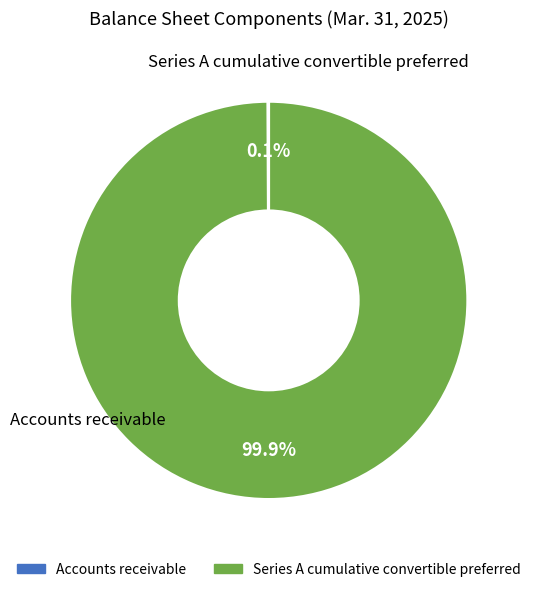

What portion of the pie excludes Series A cumulative convertible preferred?

0.1%